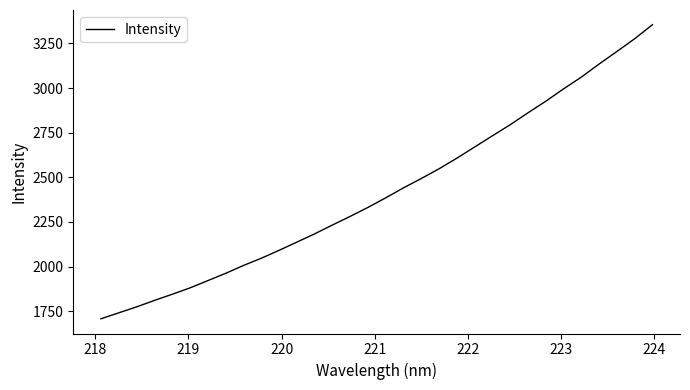

What is the maximum value shown in the chart?

3355.0